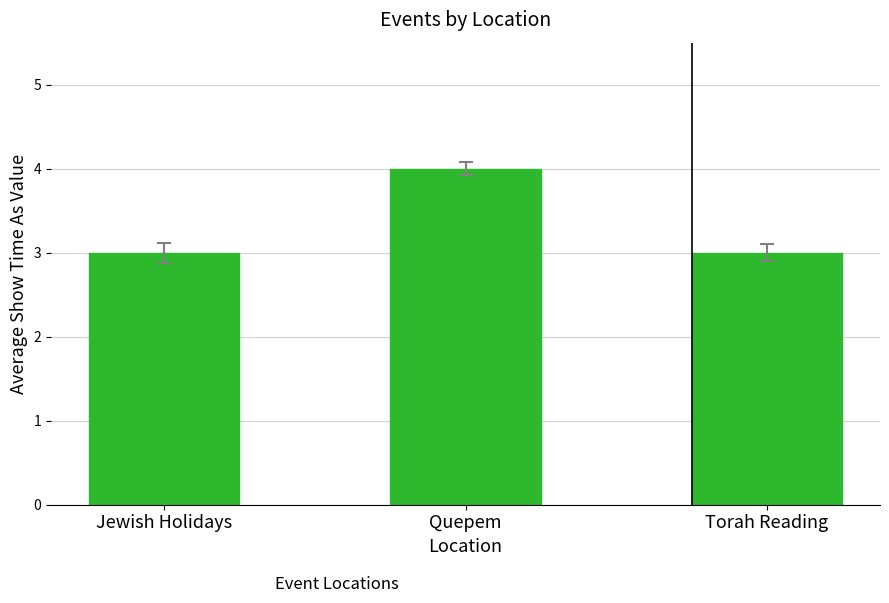

What is the approximate value at Torah Reading?

3